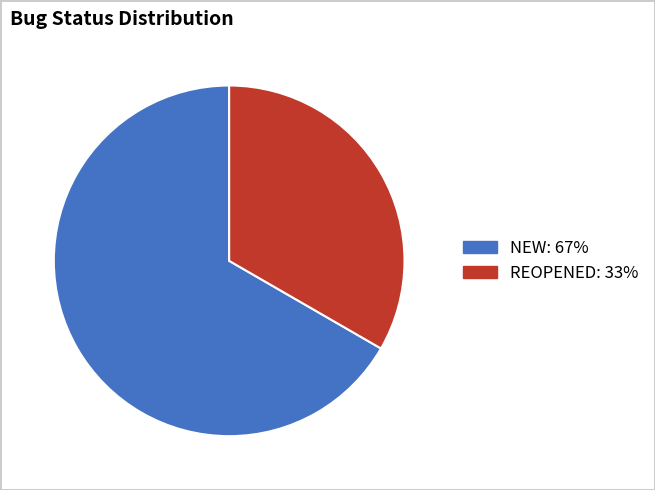

Is there any slice that represents more than half of the pie?

Yes